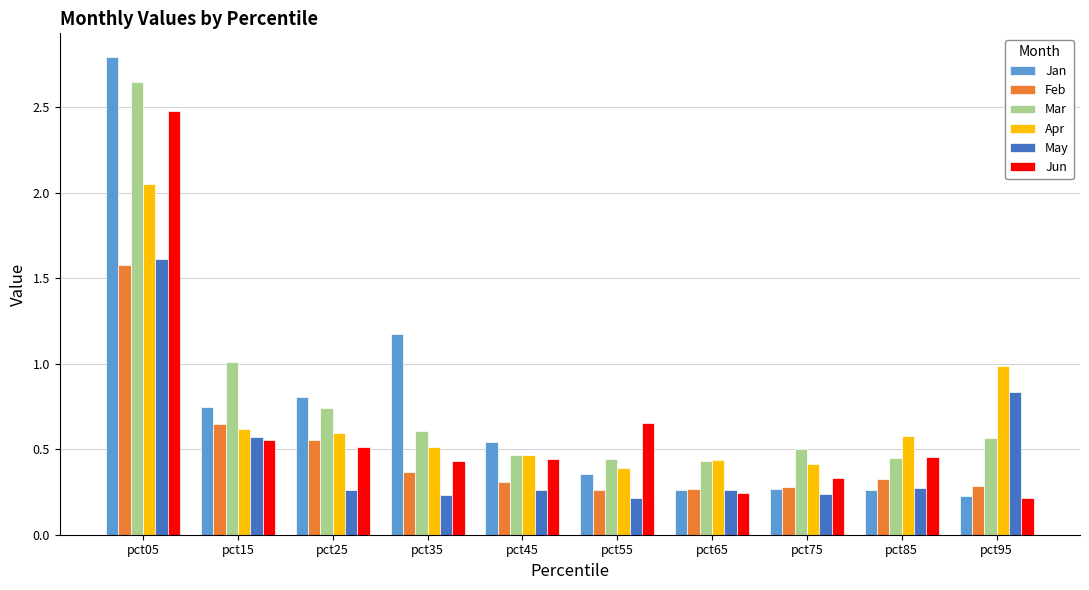

Is it true that Mar equals 1.0 at pct15?

True